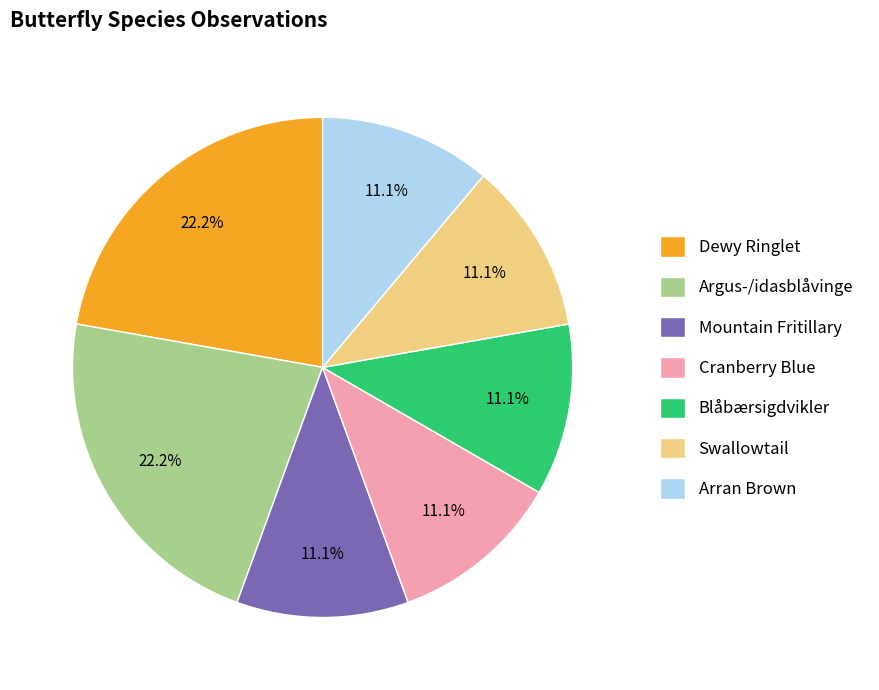

To the nearest percent, what is the combined percentage of Cranberry Blue and Argus-/idasblåvinge?

33%